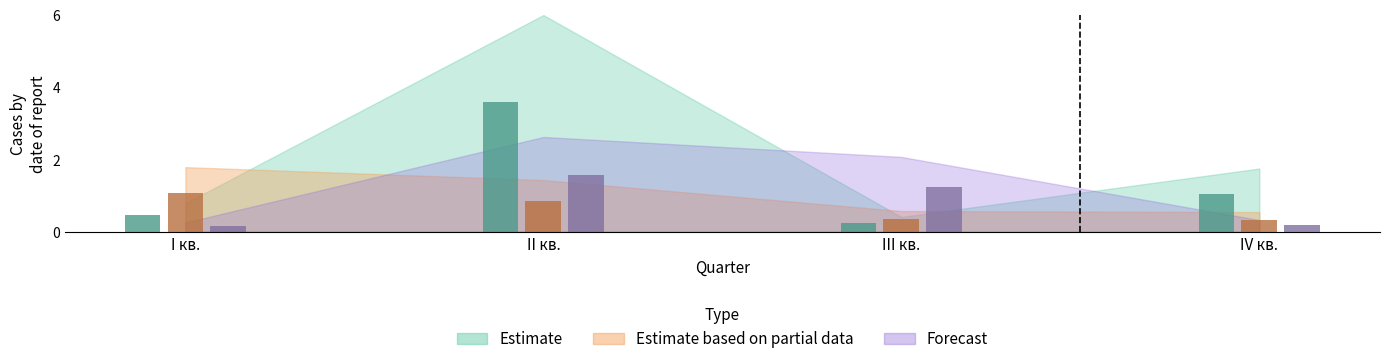

Reading left to right, what are all the values shown in this chart?

Estimate: I кв.=0.5	II кв.=3.6	III кв.=0.2	IV кв.=1.1
Estimate based on partial data: I кв.=1.1	II кв.=0.9	III кв.=0.3	IV кв.=0.3
Forecast: I кв.=0.2	II кв.=1.6	III кв.=1.2	IV кв.=0.2